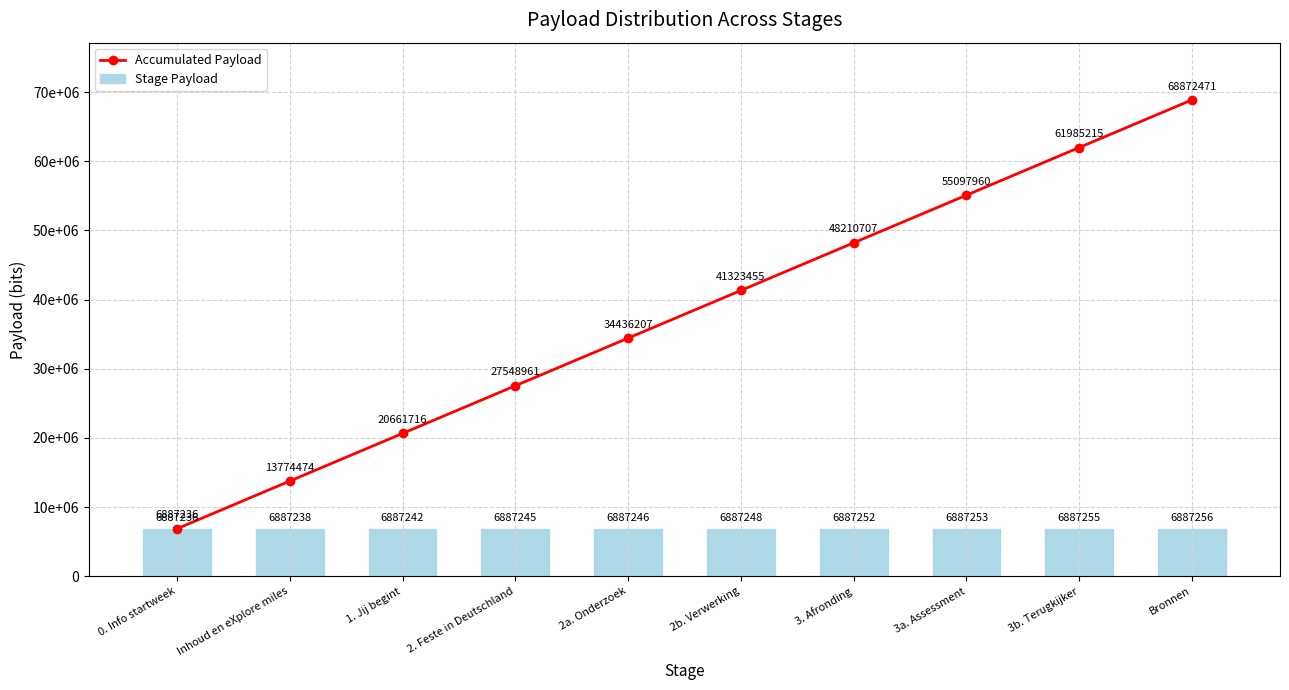

The value of Stage Payload at 3b. Terugkijker is 6887255. True or false?

True